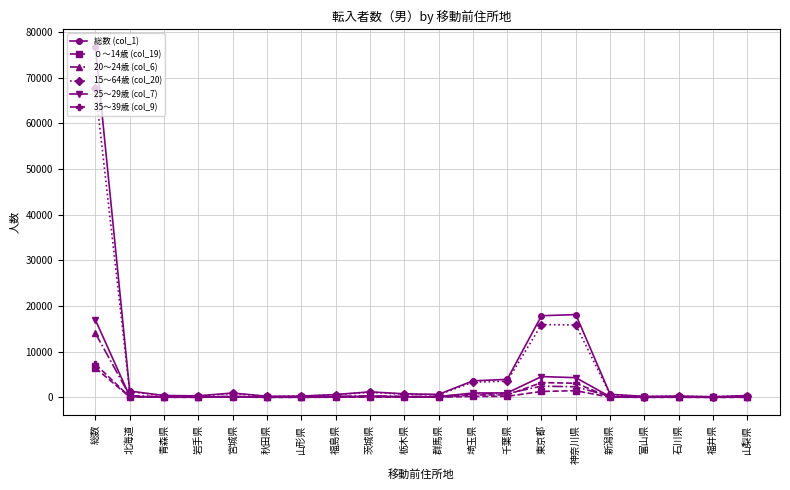

True or false: ０～14歳 (col_19) has more than 1 points higher than both neighbors.

True